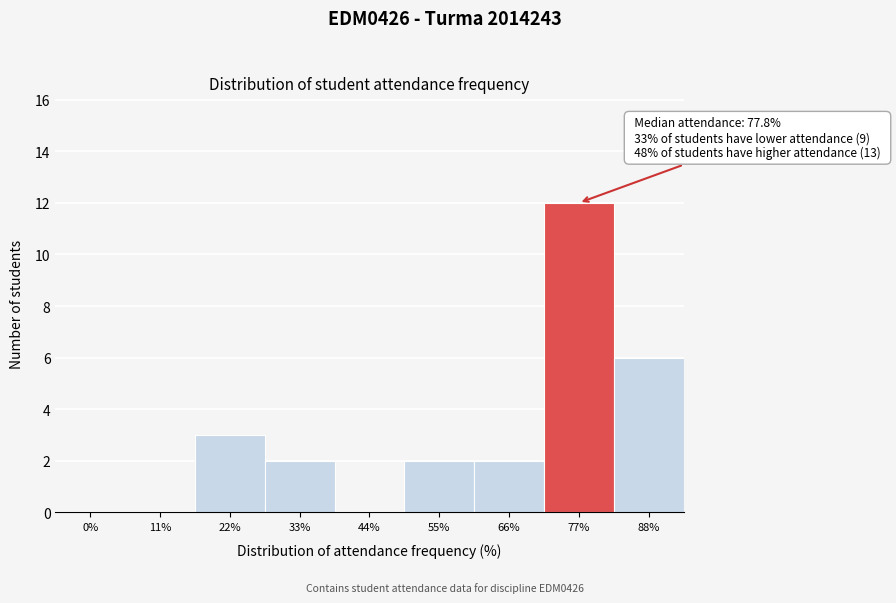

Reading left to right, transcribe all the data shown in this chart.

0%=0	11%=0	22%=3	33%=2	44%=0	55%=2	66%=2	77%=12	88%=6